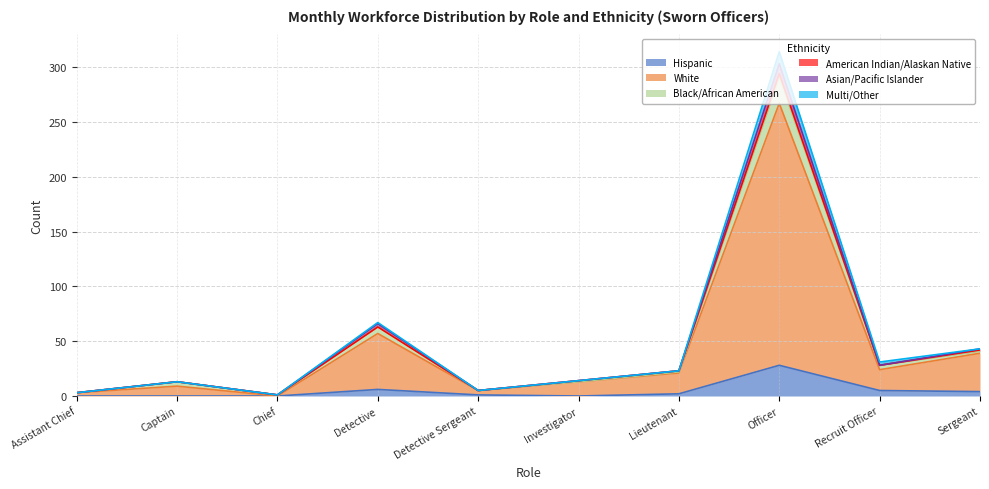

True or false: White and Hispanic cross at least once.

False